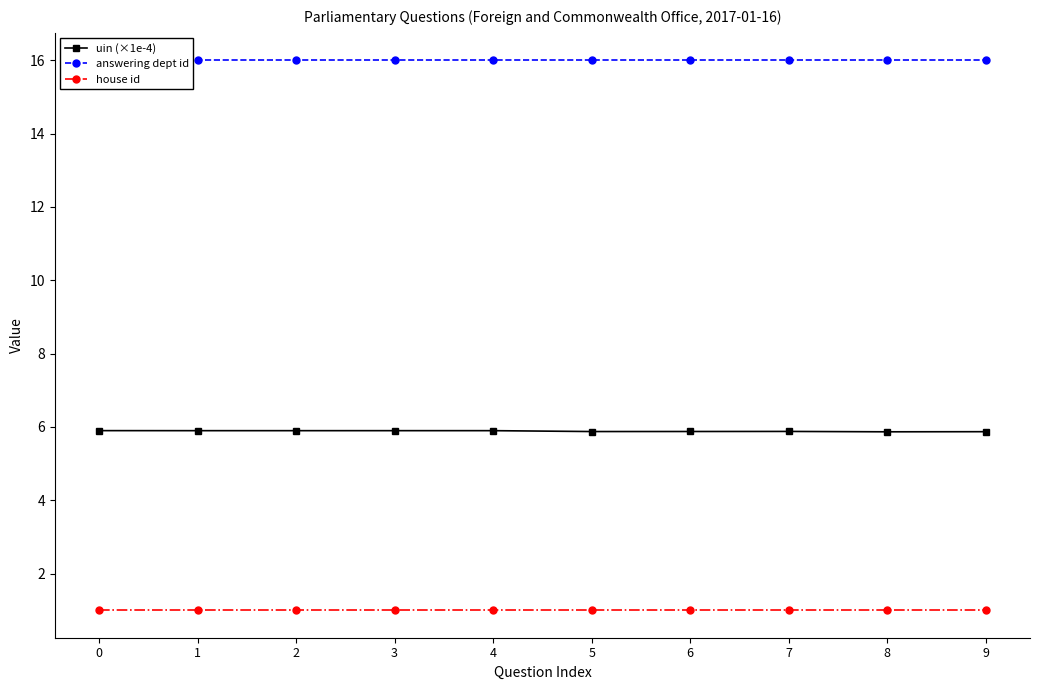

Rank the series by their average value, from highest to lowest.

answering dept id, uin (×1e-4), house id